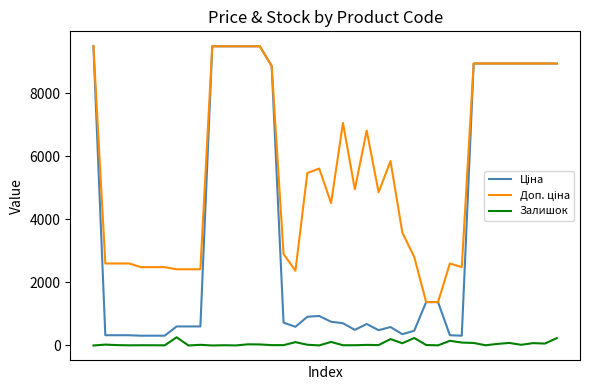

What is the difference between the maximum and second lowest values in the Доп. ціна series?

8105.1